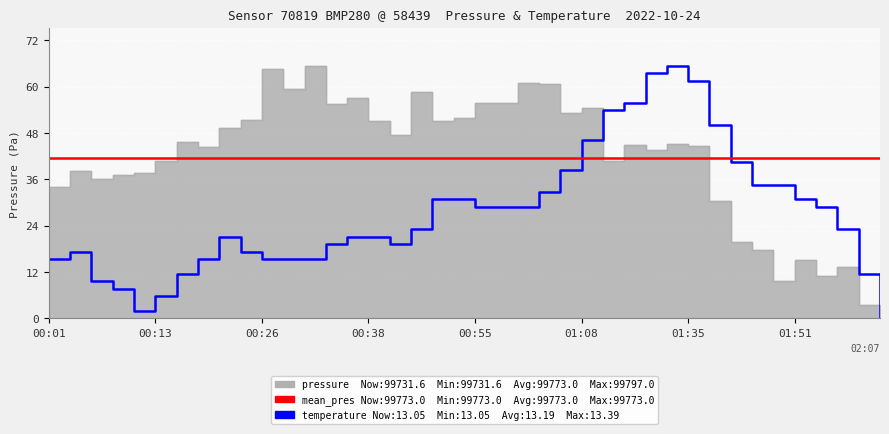

List the labels in order of pressure value, largest first.

00:31, 00:26, 01:00, 01:02, 00:28, 00:44, 00:36, 00:55, 00:57, 00:33, 01:08, 01:05, 00:52, 00:23, 00:49, 00:38, 00:21, 00:41, 00:16, 01:32, 01:17, 01:35, 00:18, 01:23, 00:13, 01:11, 00:04, 00:11, 00:09, 00:06, 00:01, 01:37, 01:40, 01:46, 01:51, 01:56, 01:54, 01:48, 02:04, 02:07